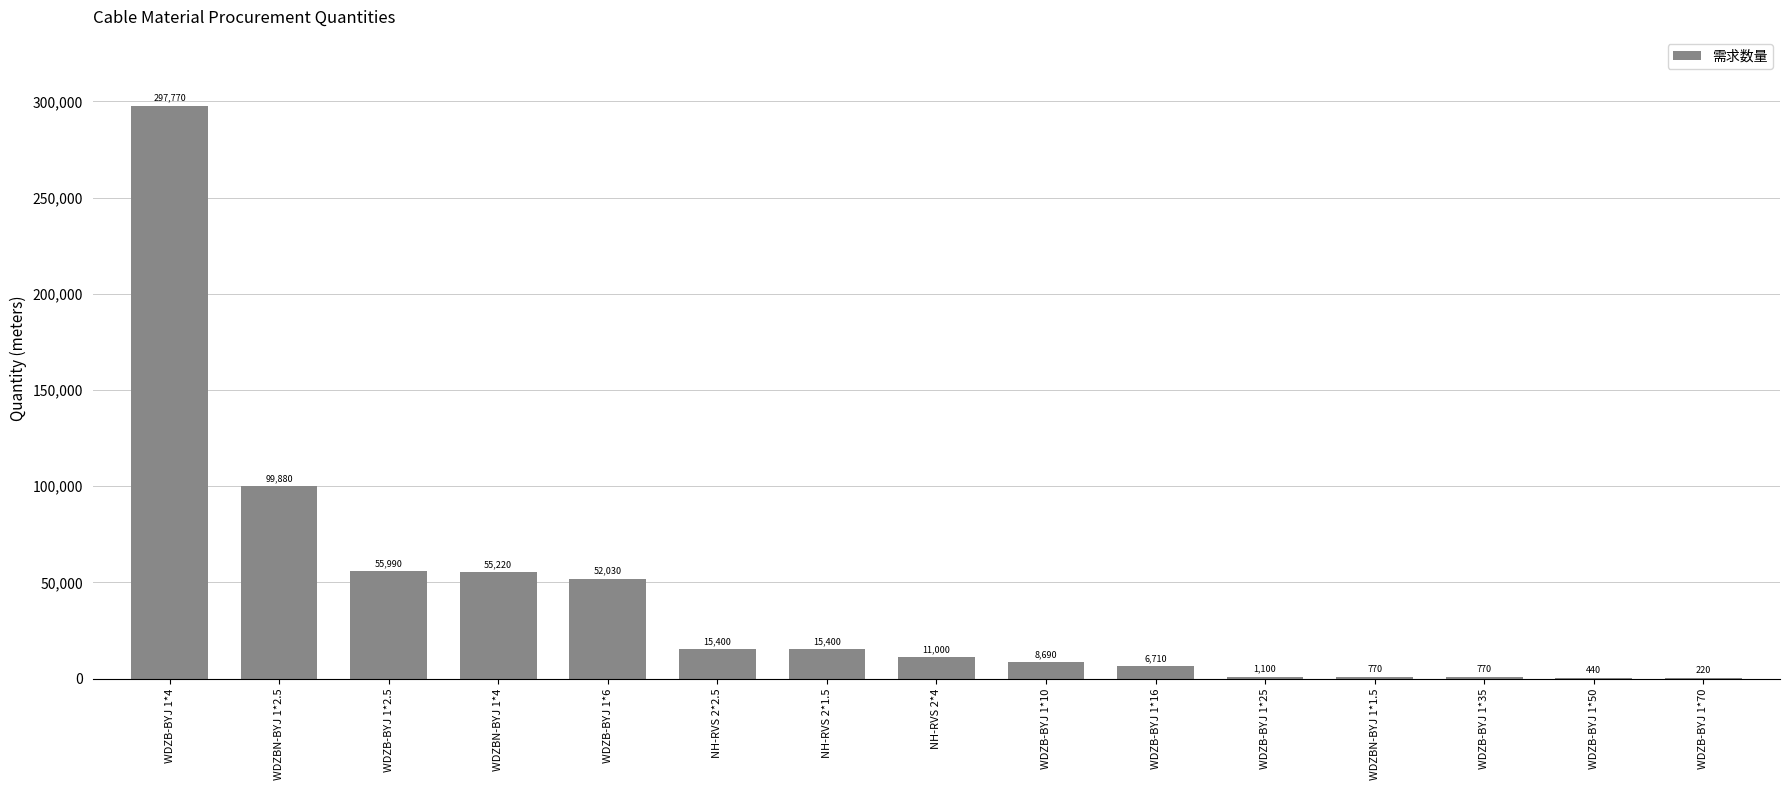

What is the sum of all values?

621390